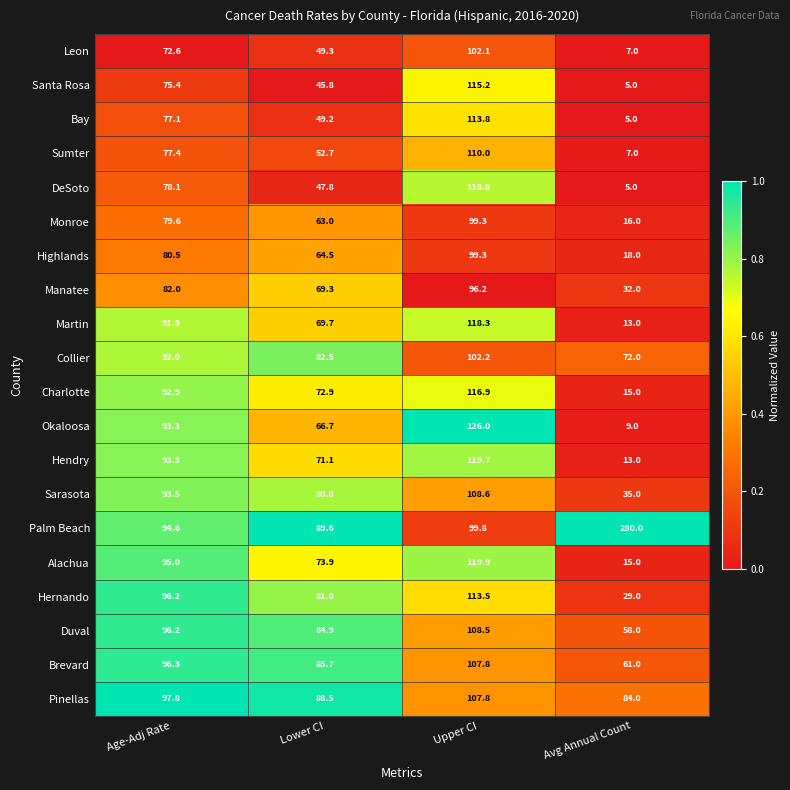

Which label corresponds to the largest value in the chart?

Avg Annual Count